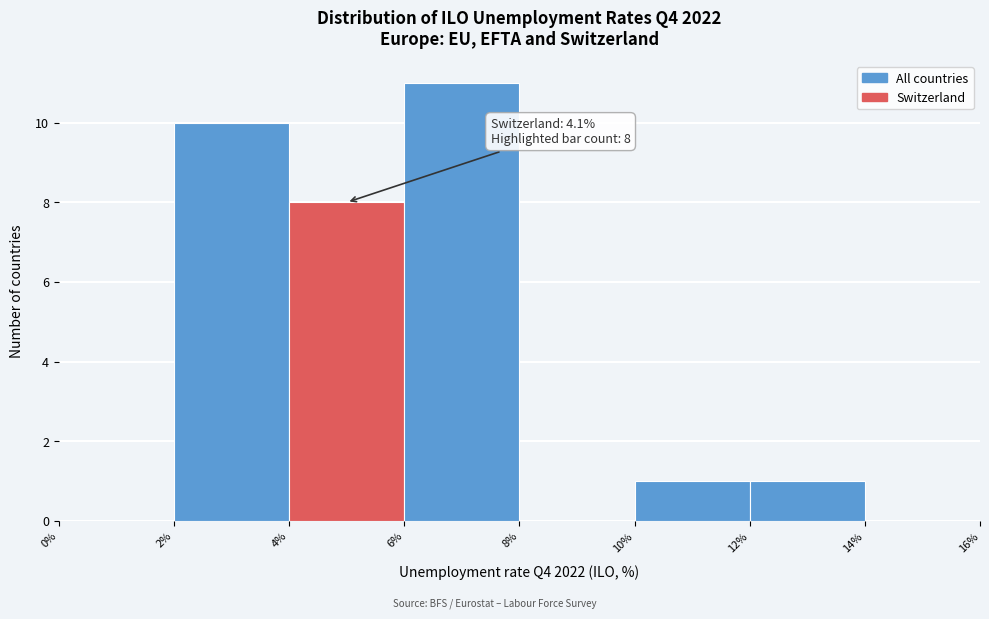

Which range on the x-axis has the tallest bar?

6% to 8%